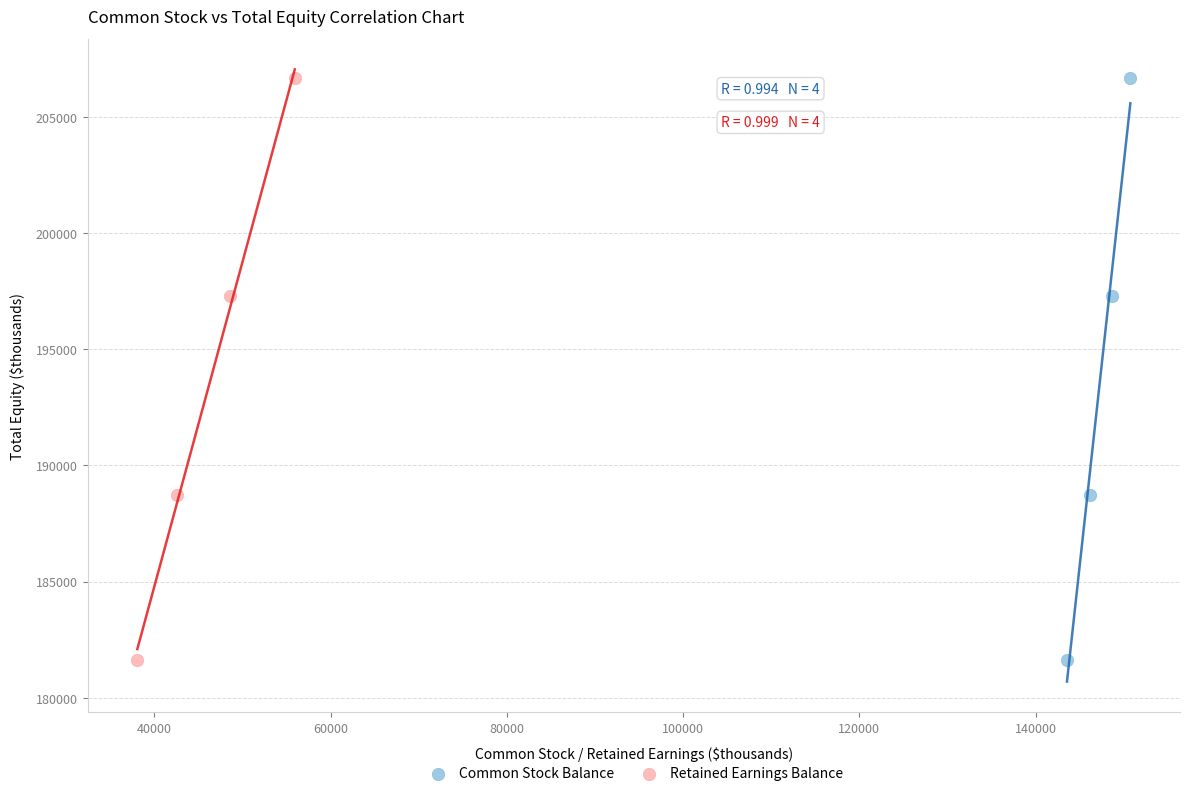

What are all the series names shown in the legend?

Common Stock Balance, Retained Earnings Balance